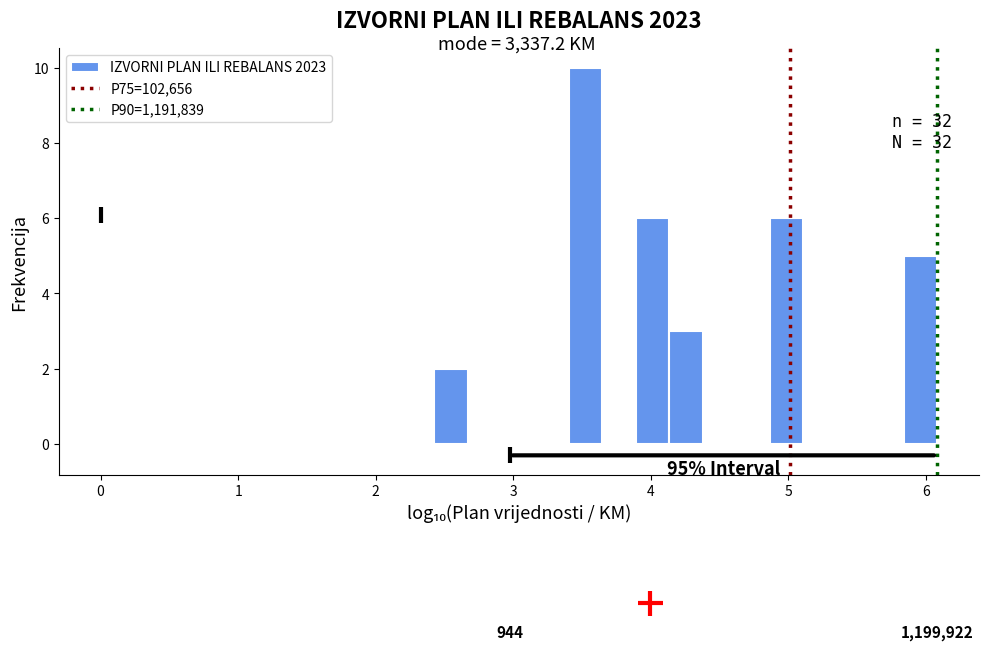

Around what value on the x-axis is the tallest bar? Give the approximate position of its centre, as read against the axis.

3.5